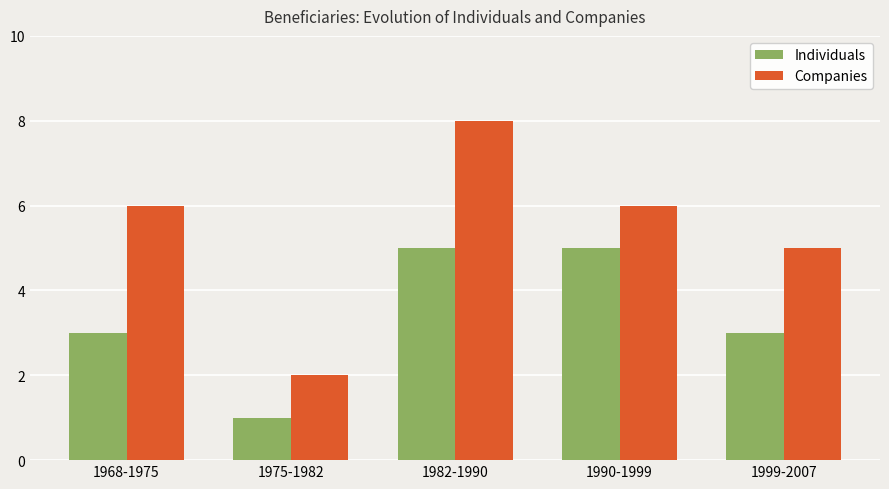

Reading left to right, transcribe all the data shown in this chart.

Individuals: 1968-1975=3	1975-1982=1	1982-1990=5	1990-1999=5	1999-2007=3
Companies: 1968-1975=6	1975-1982=2	1982-1990=8	1990-1999=6	1999-2007=5